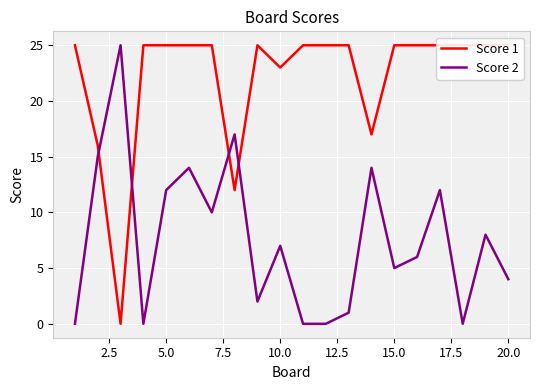

Is it true that Score 2 equals 1 at 15.0?

False